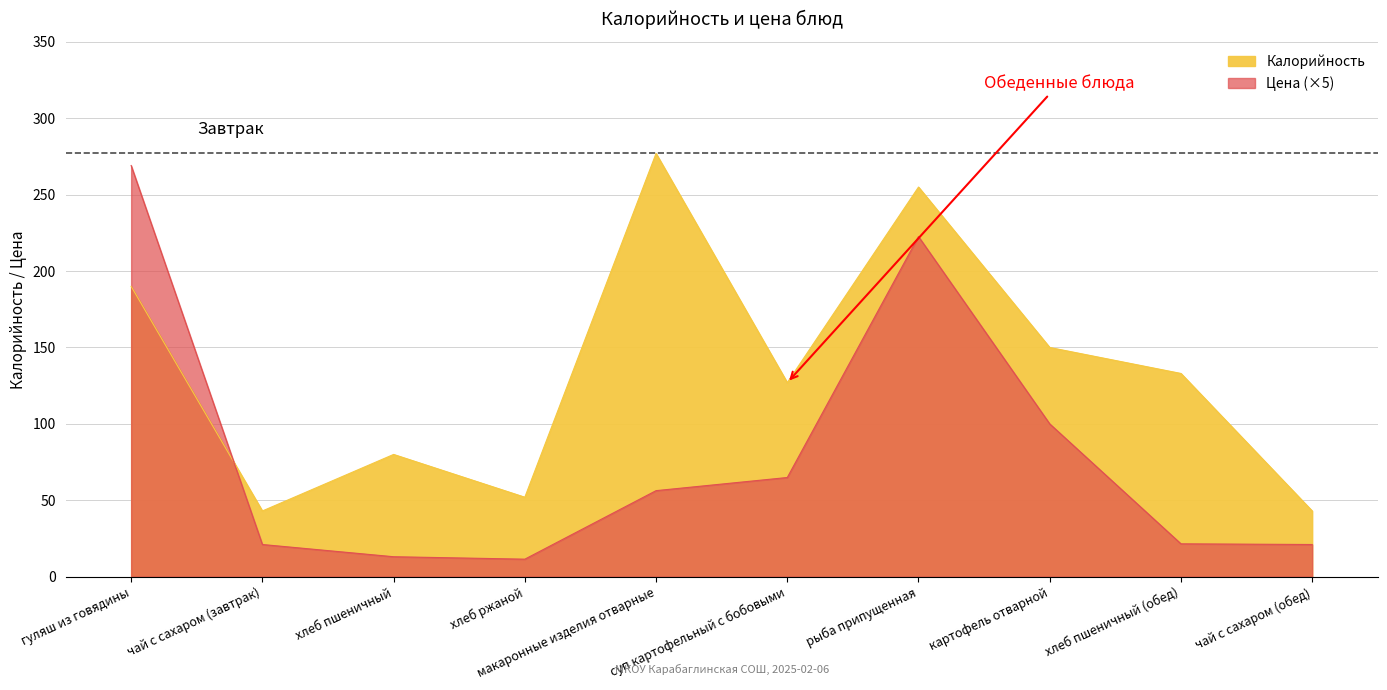

Rank the categories by Цена value from highest to lowest.

гуляш из говядины, рыба припущенная, картофель отварной, суп картофельный с бобовыми, макаронные изделия отварные, хлеб пшеничный (обед), чай с сахаром (завтрак), чай с сахаром (обед), хлеб пшеничный, хлеб ржаной